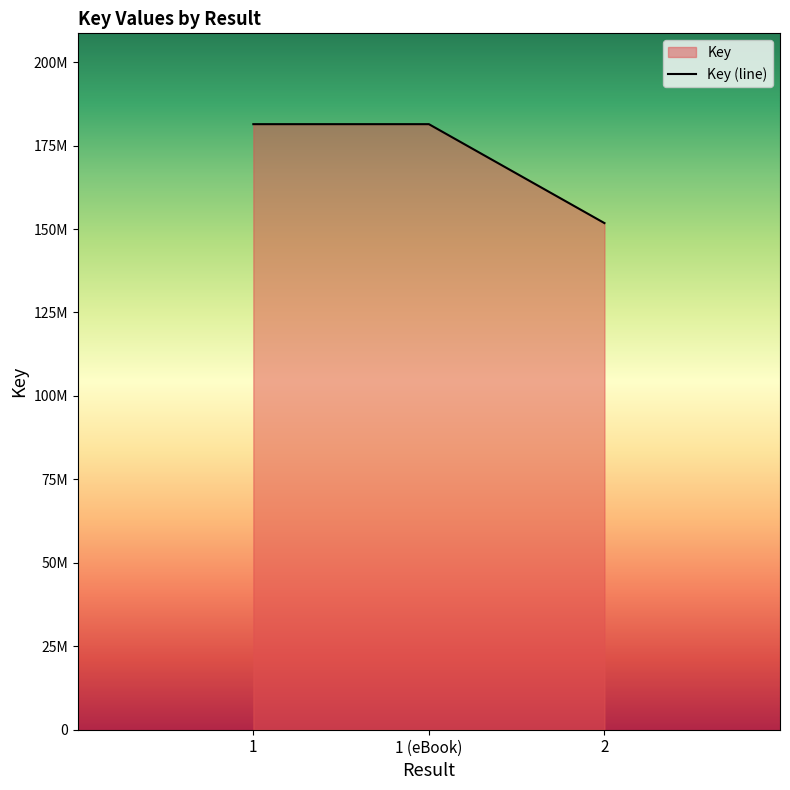

How many data points does each series have?

3